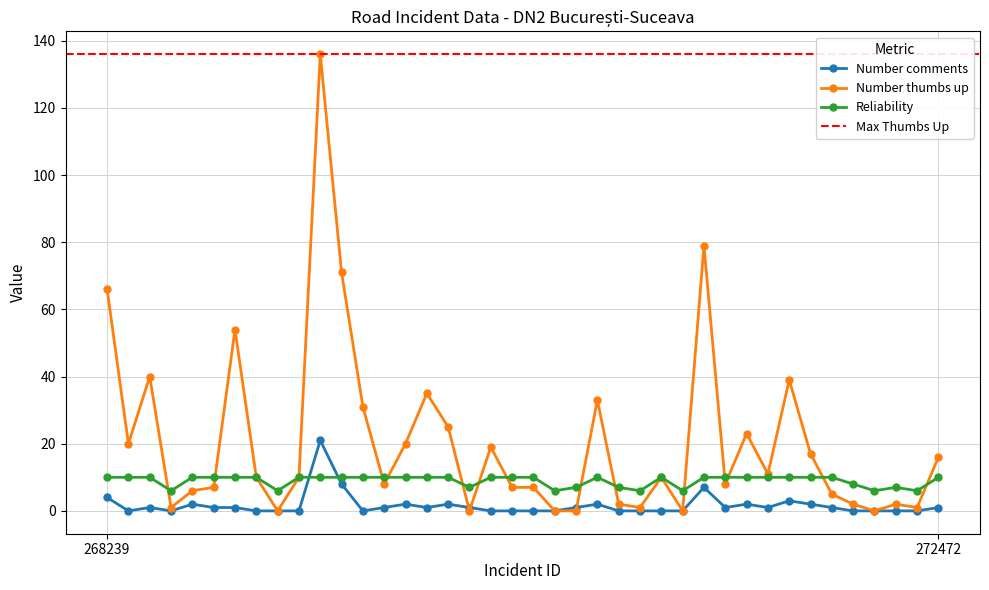

Rank the categories by Number comments value from lowest to highest.

268443, 268535, 268898, 268956, 269380, 269582, 270055, 270130, 270218, 270219, 270569, 271015, 271076, 271188, 271653, 271654, 271788, 272311, 268488, 268668, 268761, 269652, 269730, 269976, 270290, 271268, 271423, 271511, 272472, 268667, 269729, 269890, 270352, 271343, 271510, 271509, 268239, 271189, 269518, 269517